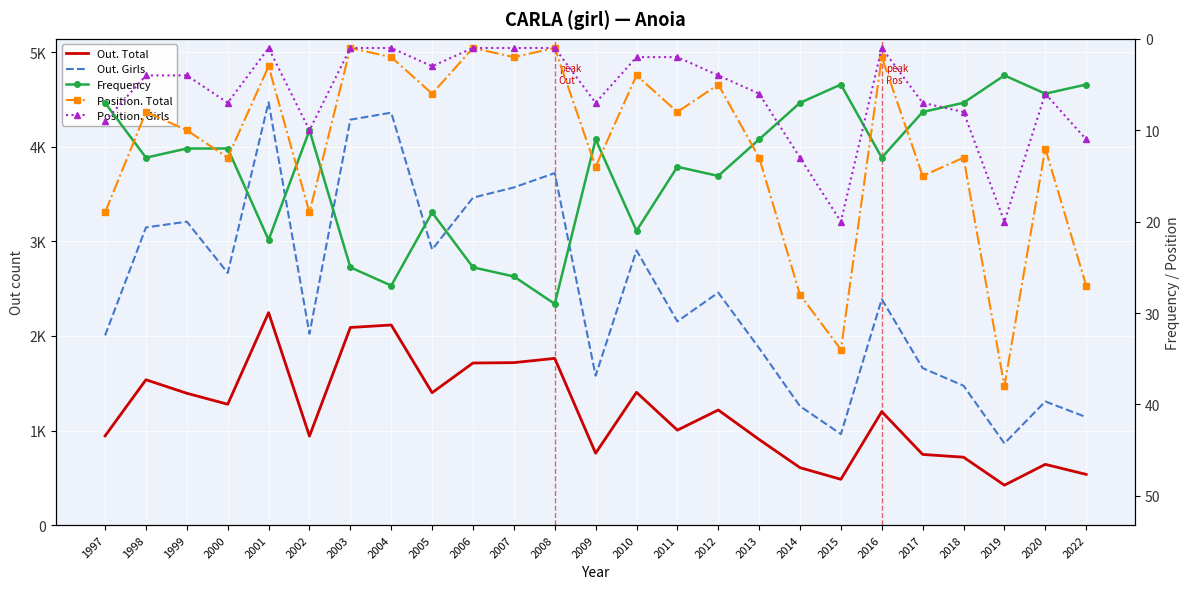

Which series has the widest spread of values?

Out. Girls